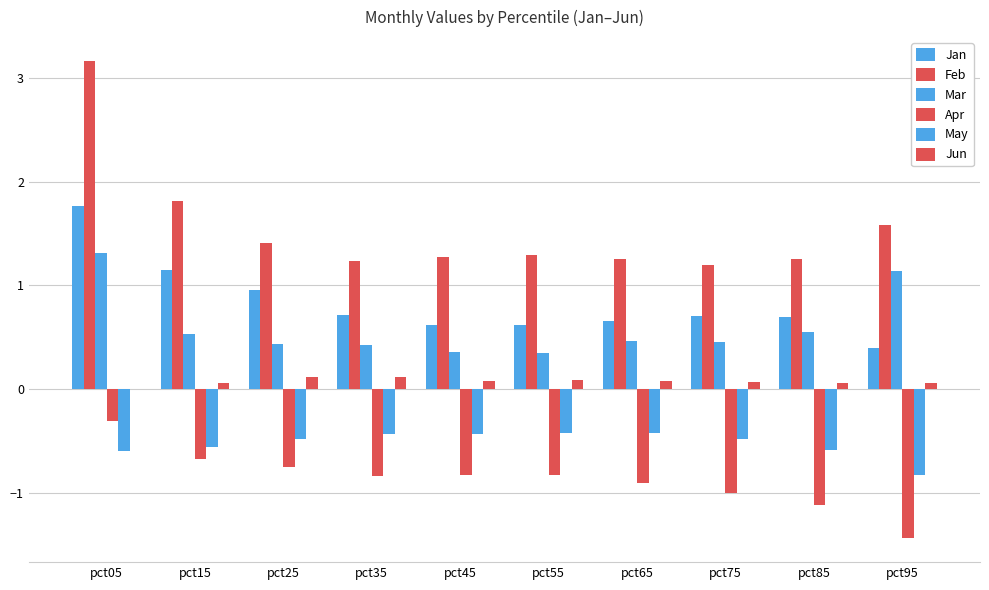

Is it true that Apr equals -0.9 at pct65?

True